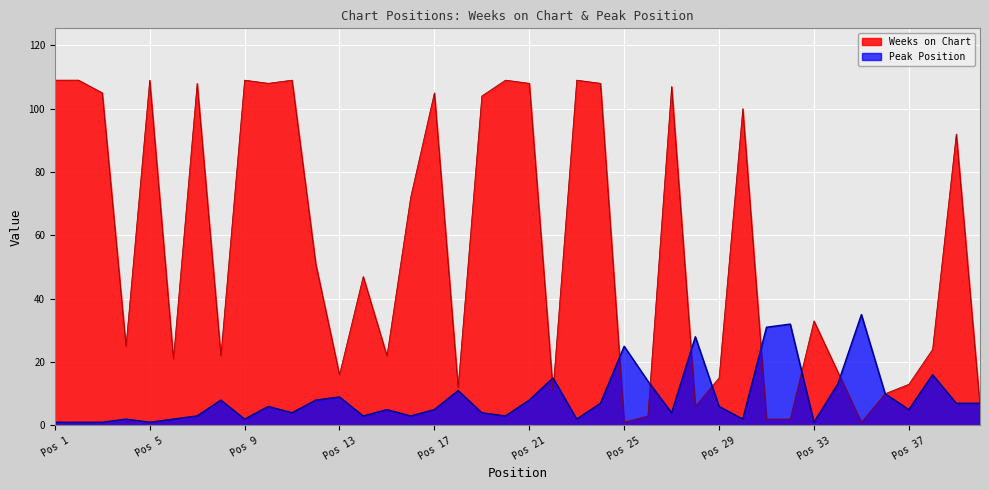

How many lines are shown in the chart?

2